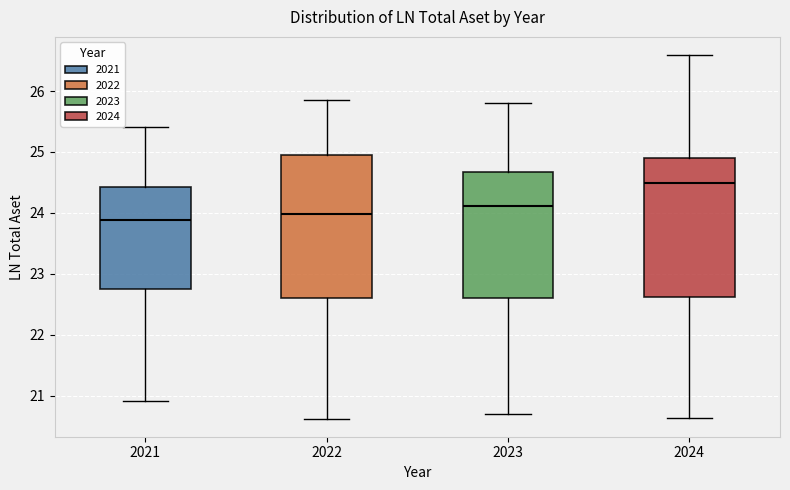

Where is the lower edge of the box at x = 2021 on the y-axis? The values are not printed on the chart, so give them approximately, as read against the axis.

22.7